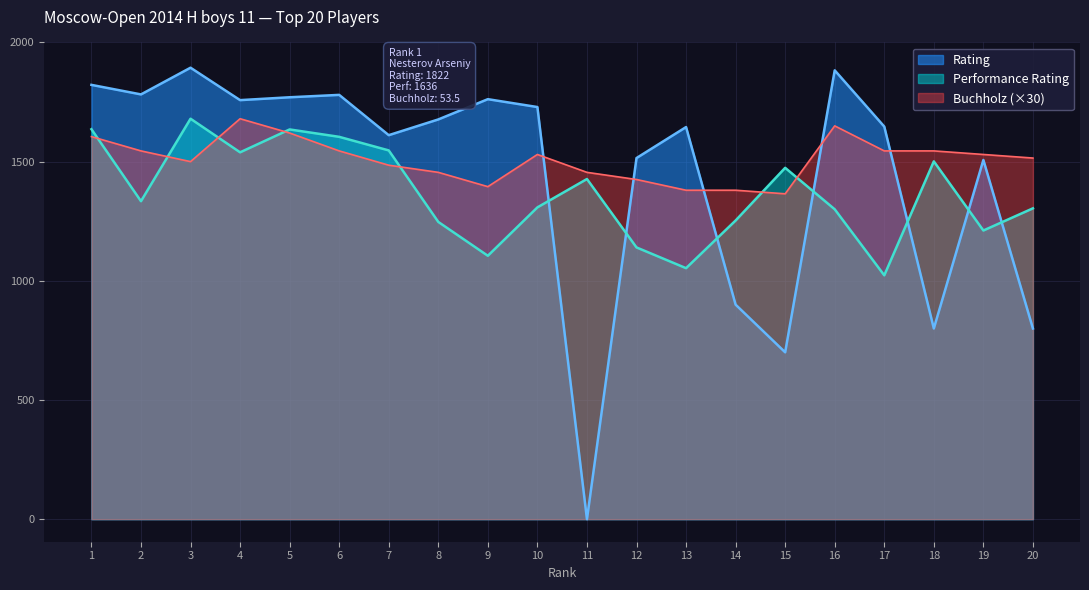

At which category is the sum across all series the highest?

3